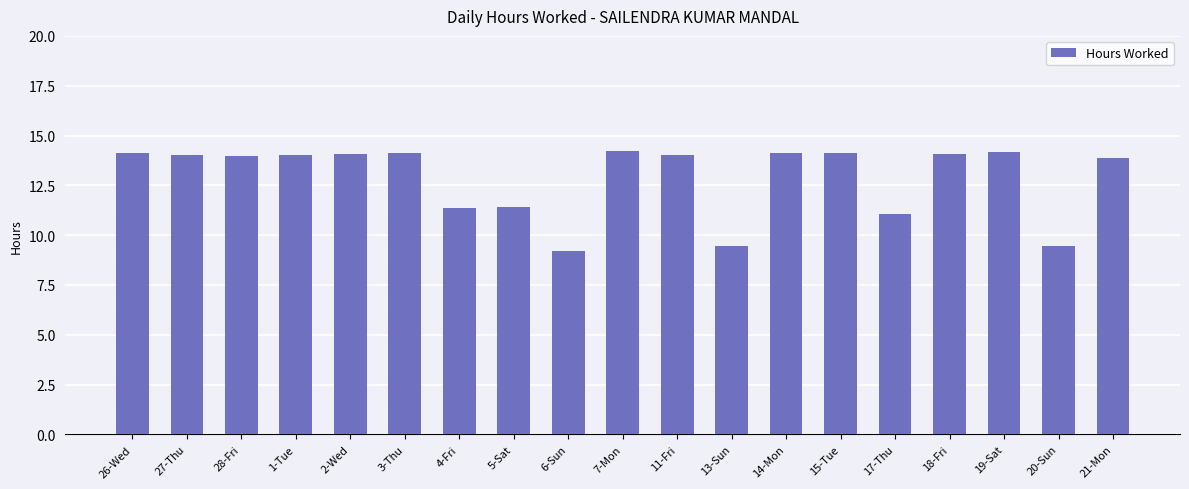

How many categories are shown in the chart?

19